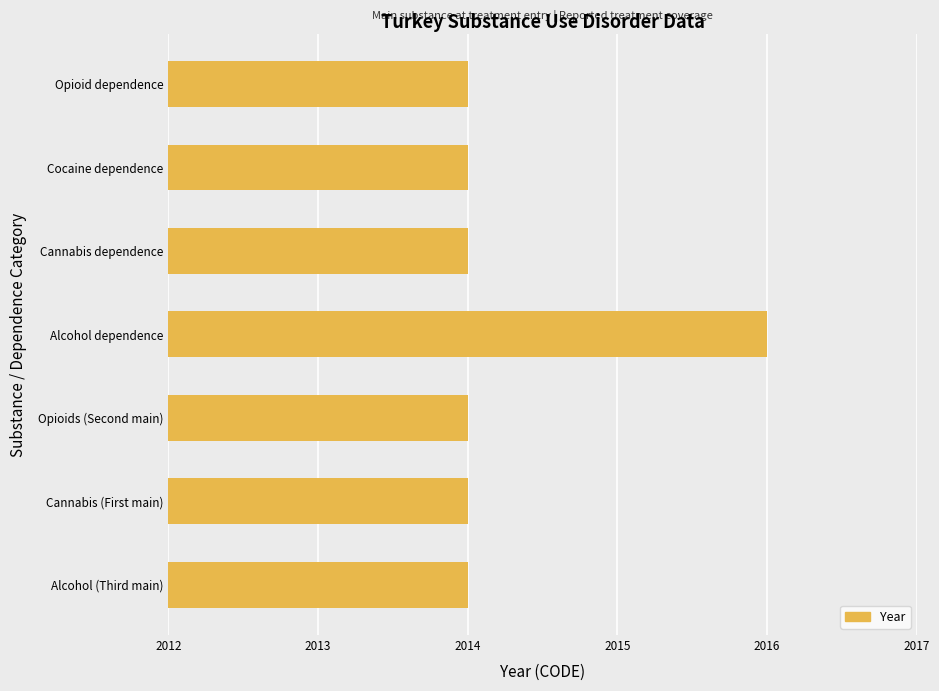

What is the sum of all values?

14100